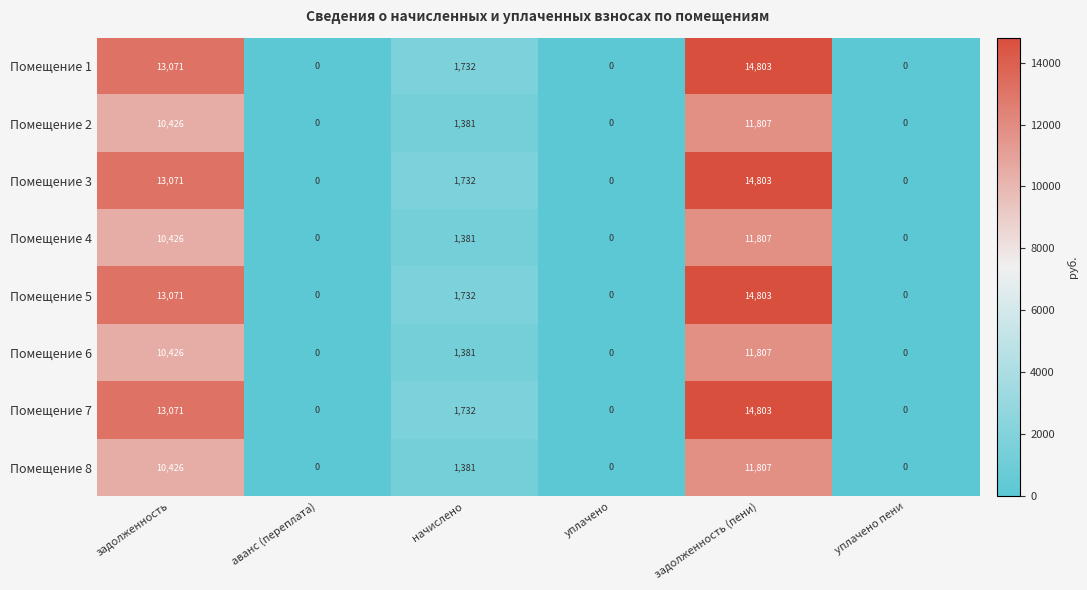

What is the sum of the Помещение 2 values at аванс (переплата) and начислено?

1381